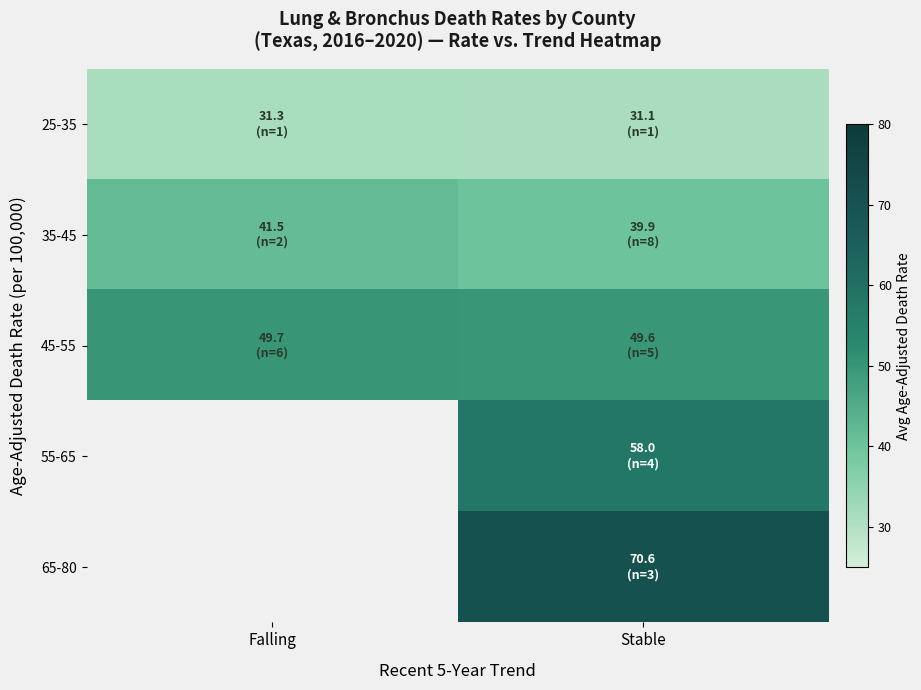

Which series has the largest total across all categories?

45-55